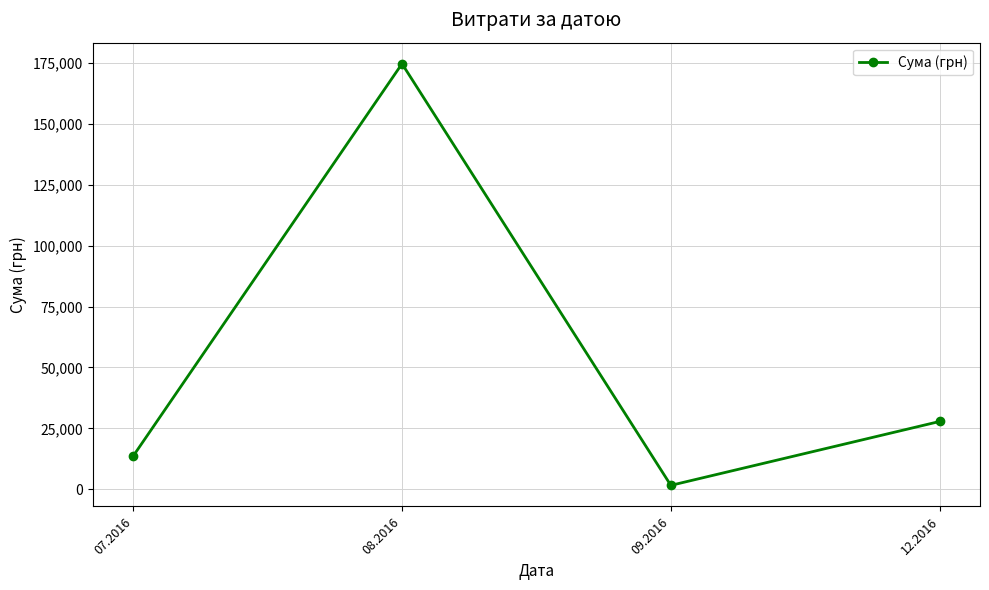

True or false: there are more than 2 points higher than both neighbors.

False